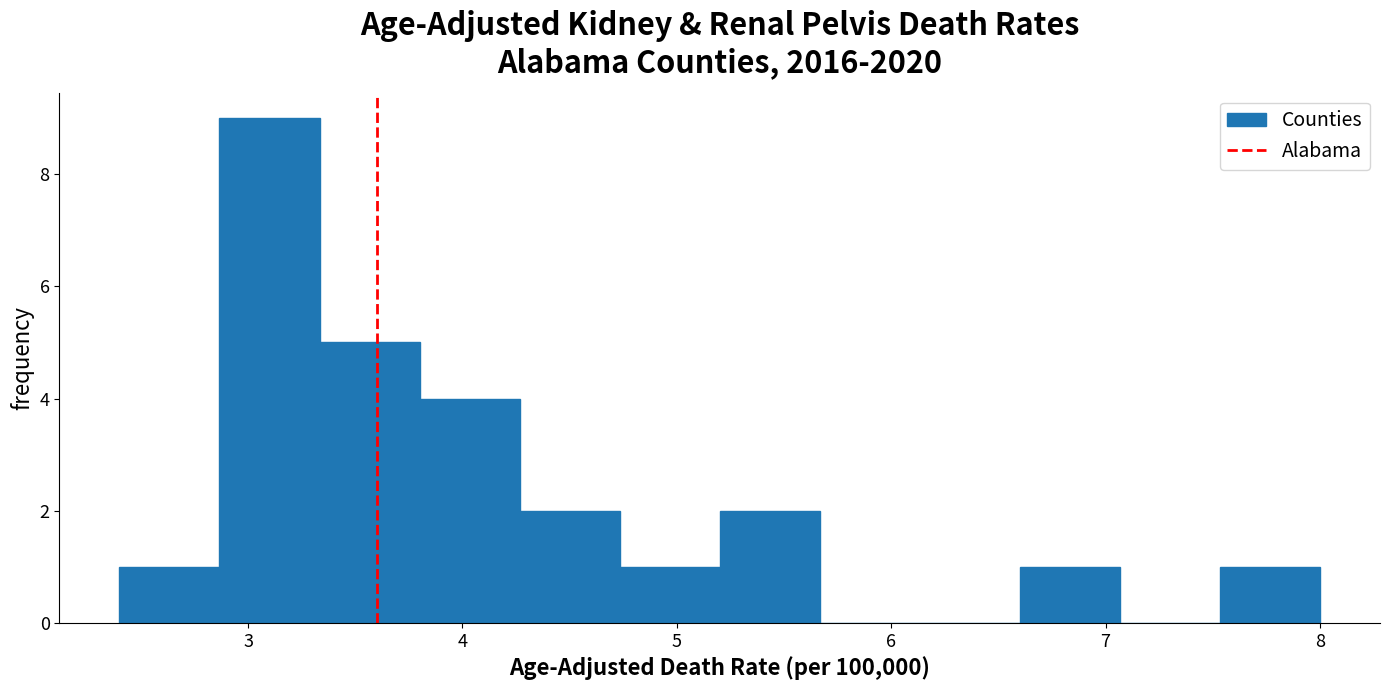

Over which range of the x-axis is the bar tallest?

2.9 to 3.3